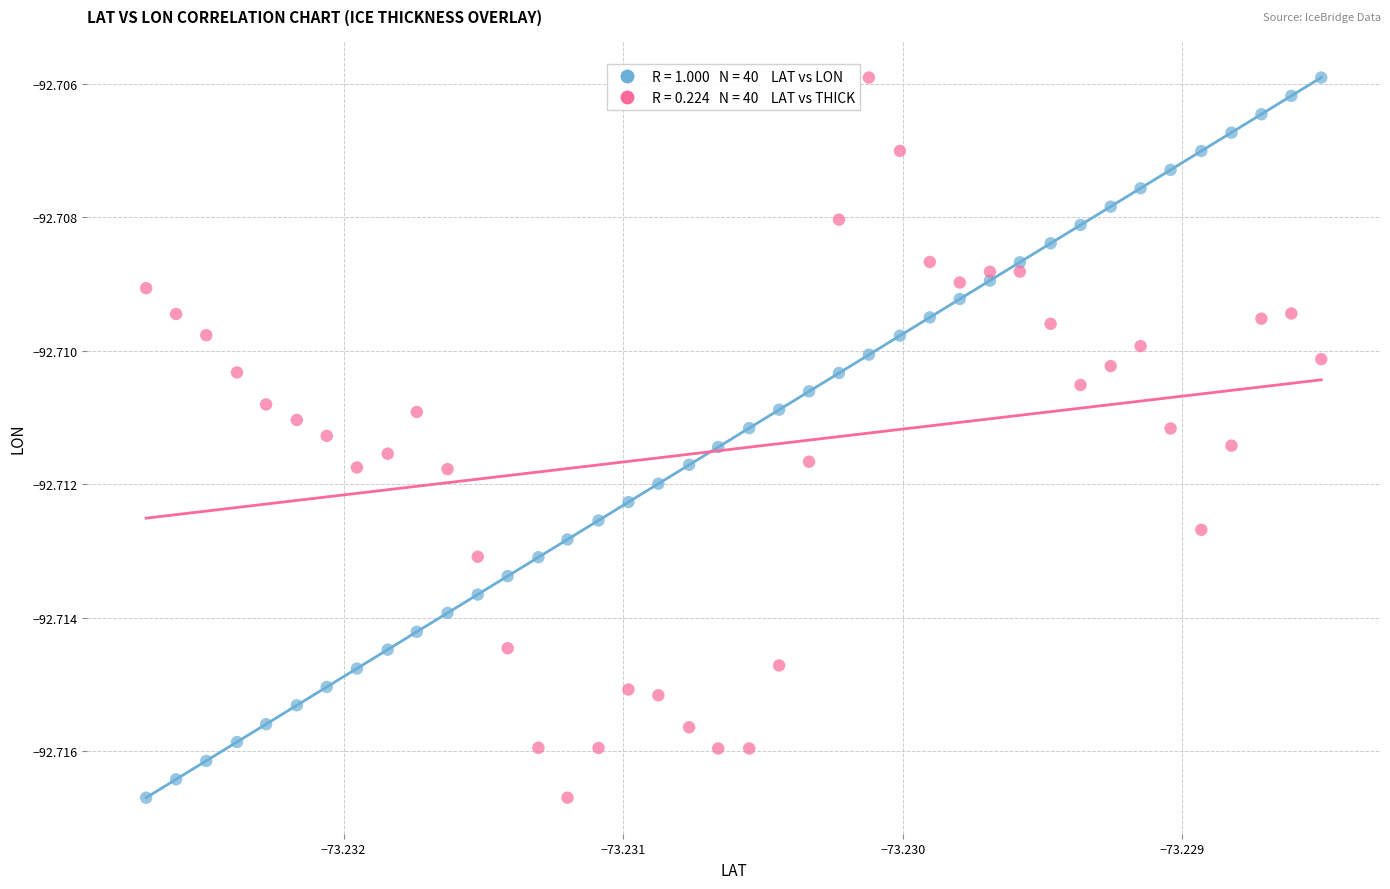

How many points are shown in the scatter plot?

80